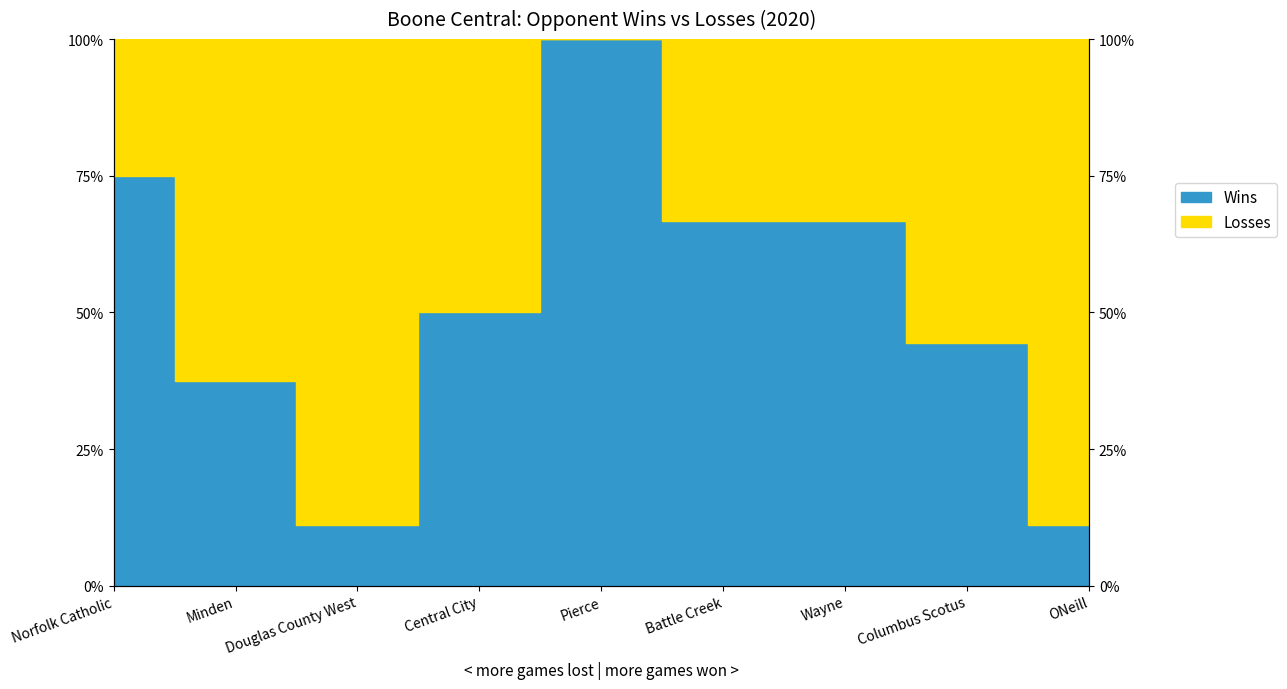

Which series has the largest total across all categories?

Losses